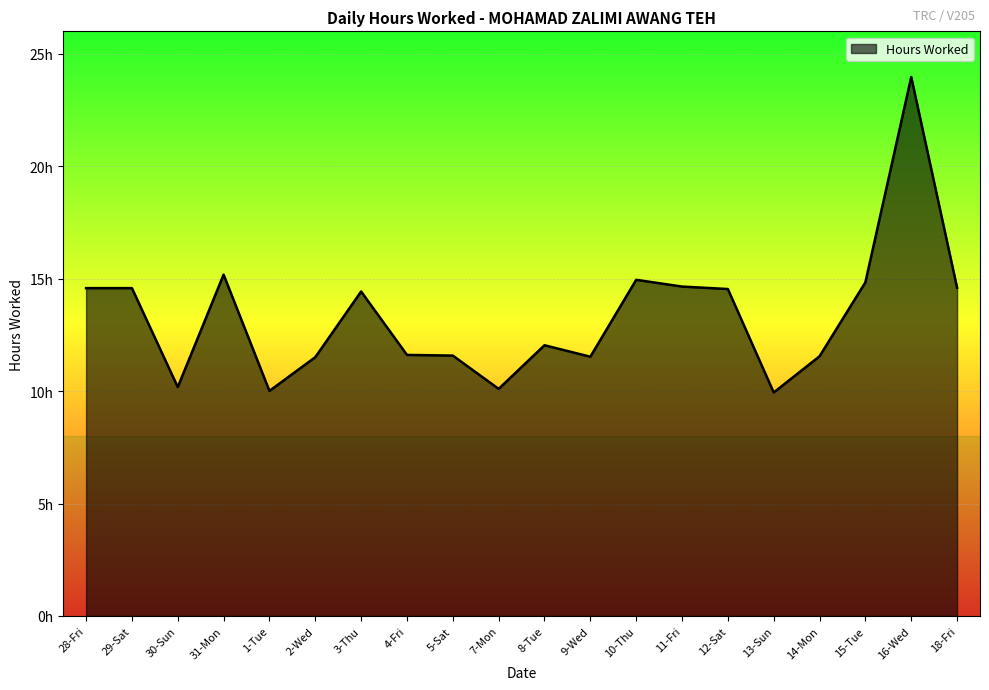

At which label does the data first exceed 14?

28-Fri